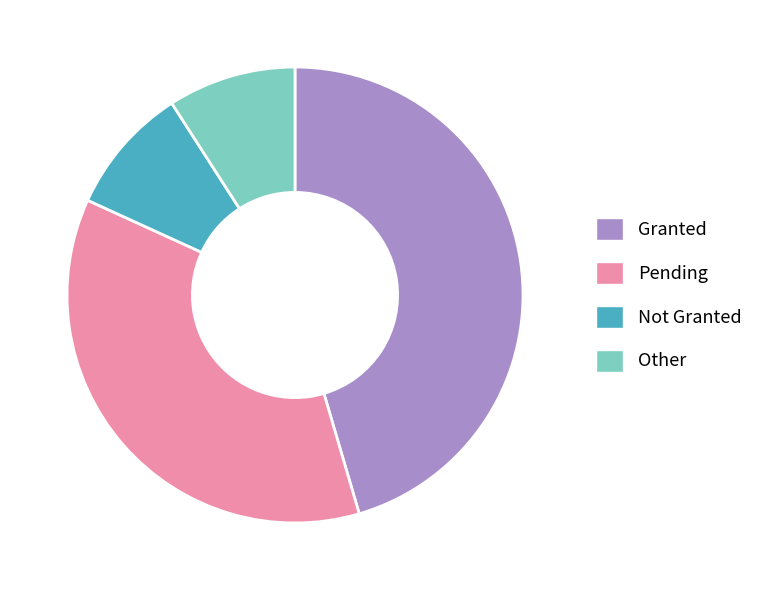

How many slices are in this pie chart?

4